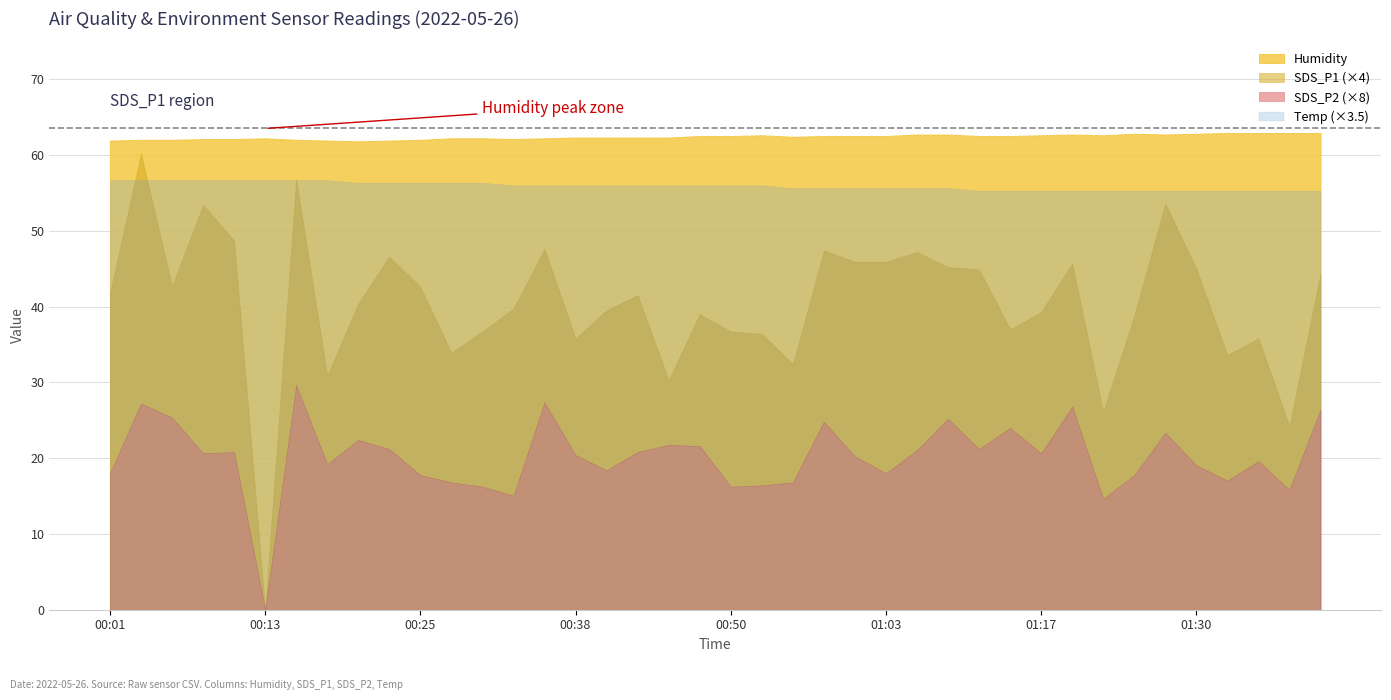

Which category has the lowest value in the Temp series?

01:11